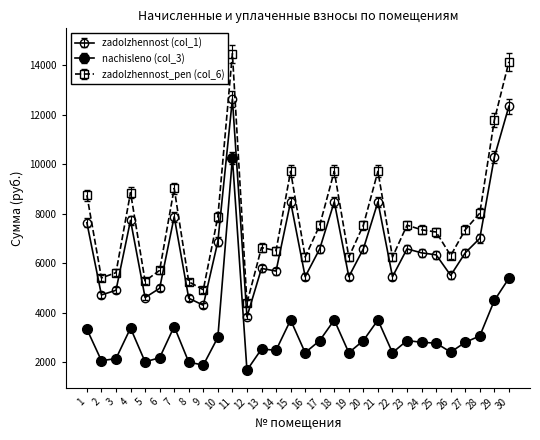

True or false: zadolzhennost (col_1) has more than 0 points higher than both neighbors.

True